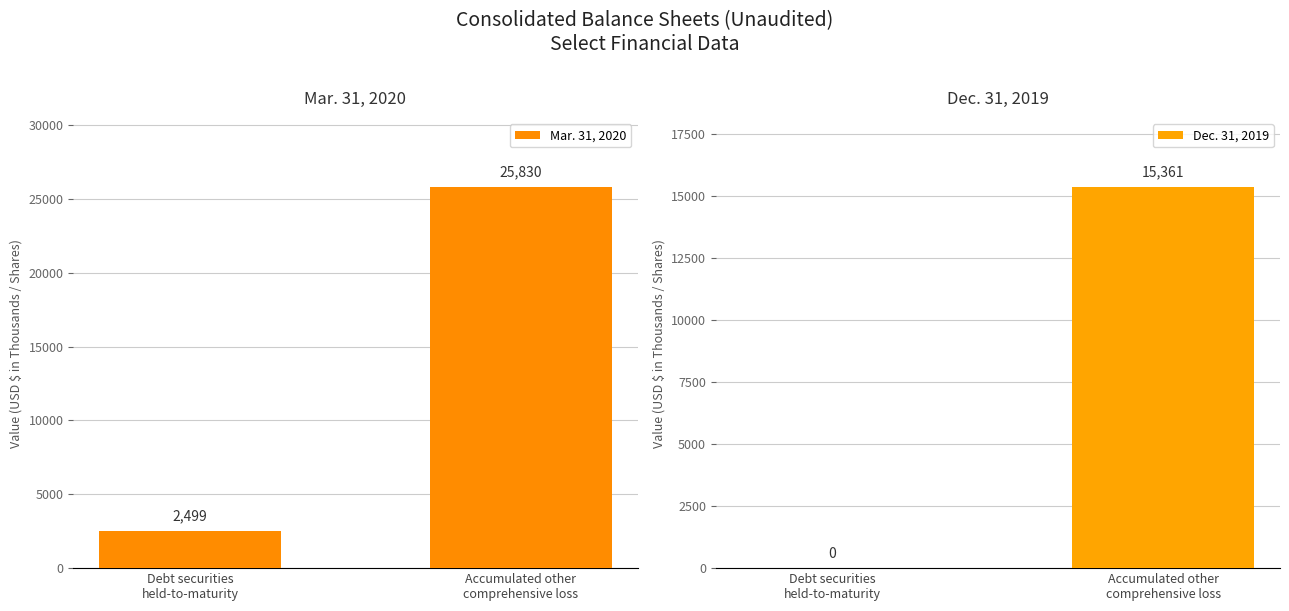

At which category does the chart reach its peak across all series?

Accumulated other
comprehensive loss